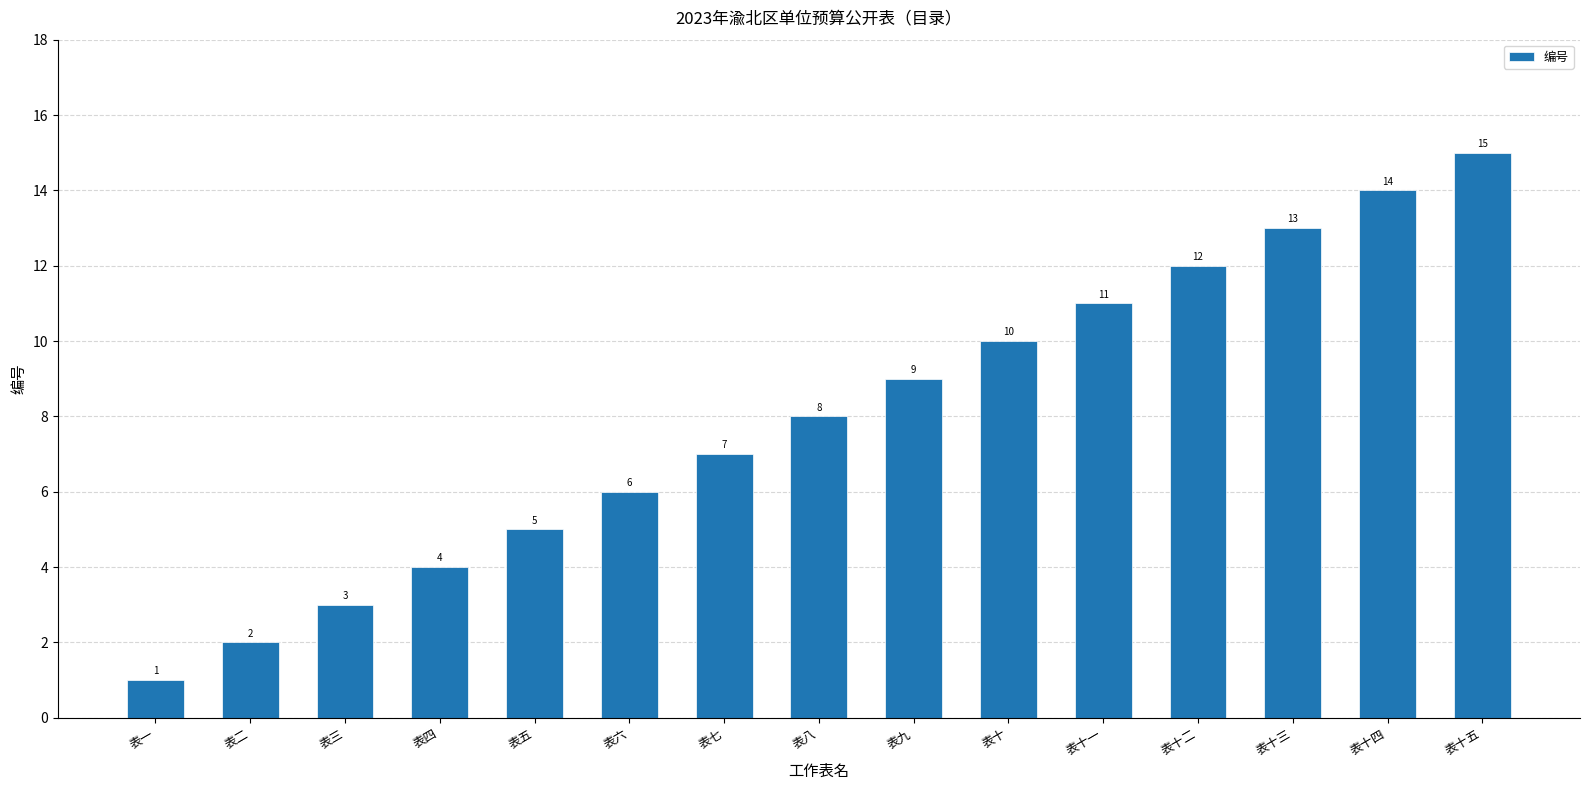

What is the difference between the values at 表二 and 表五?

3